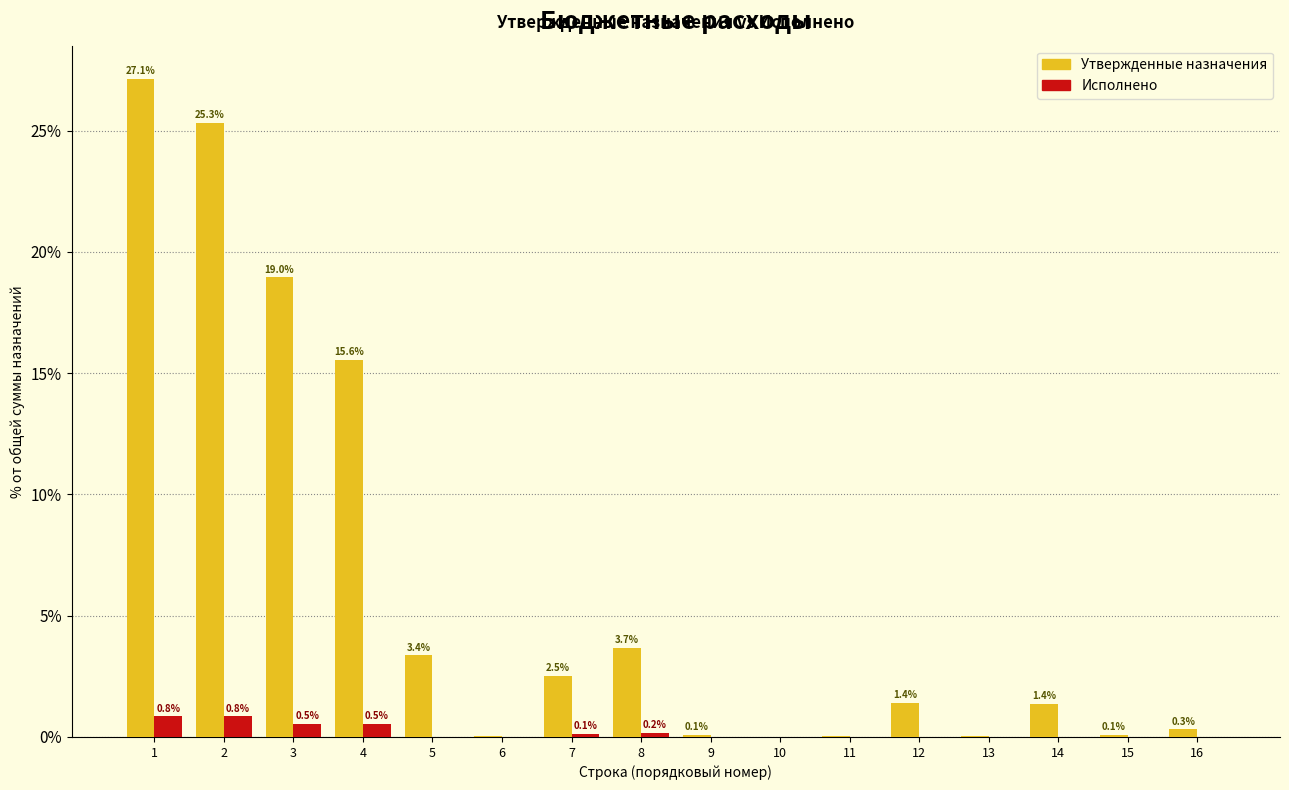

What is the total value across all series at 8?

3.9